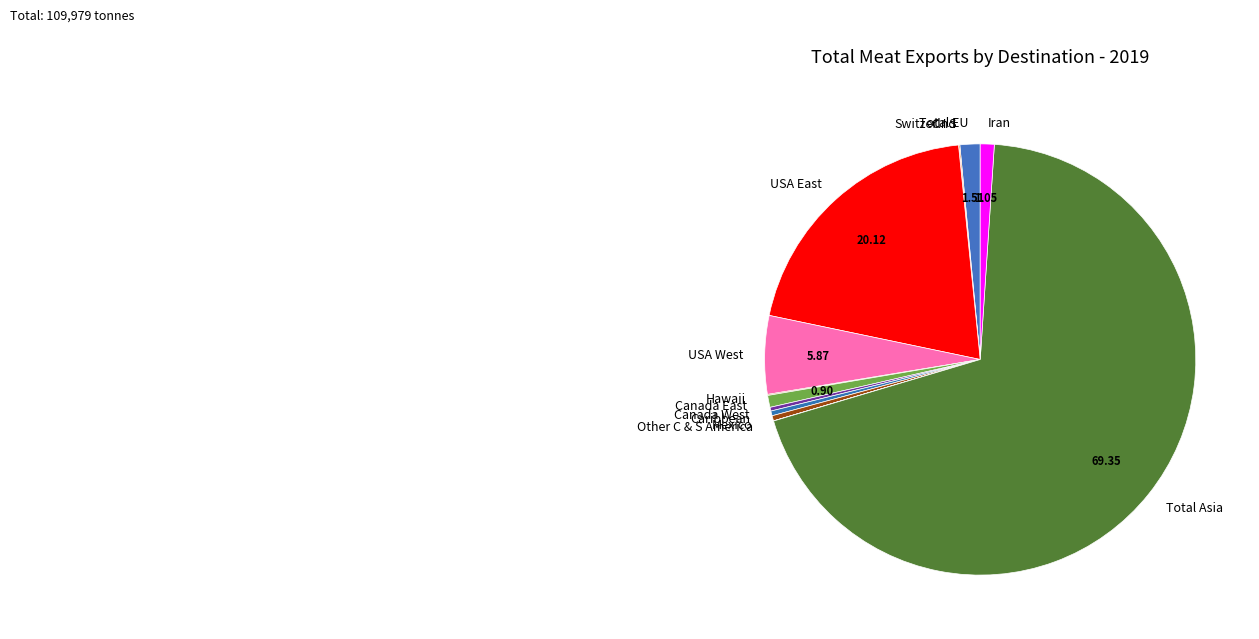

Which has a higher value, Canada West or USA West?

USA West